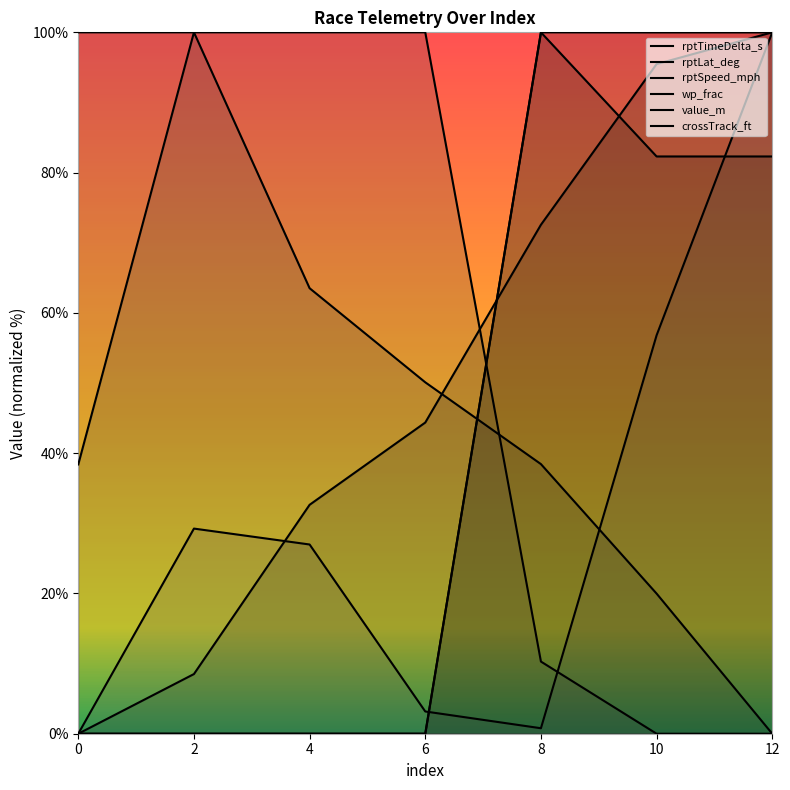

How many intersections are there between value_m and rptTimeDelta_s?

1